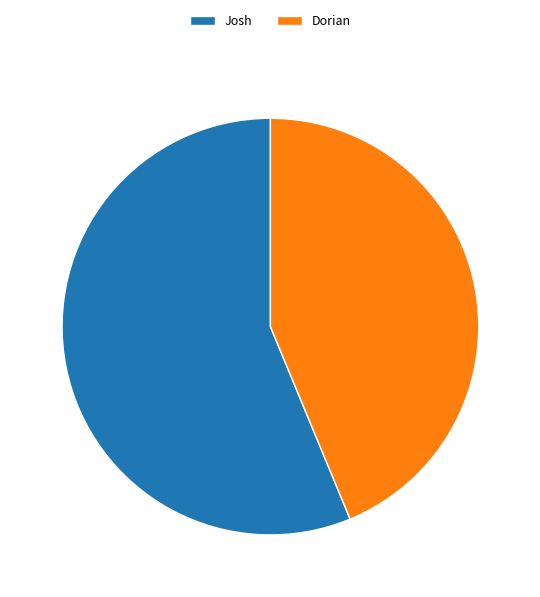

What is the smallest slice in the pie chart?

Dorian